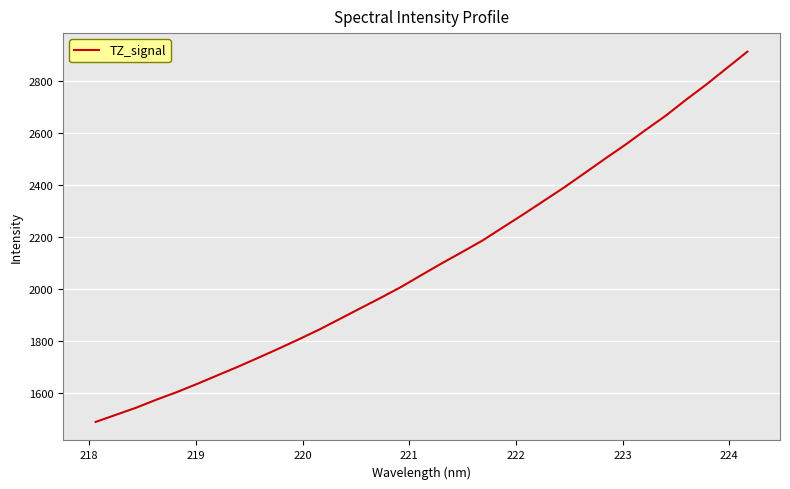

What is the maximum value shown in the chart?

2915.0